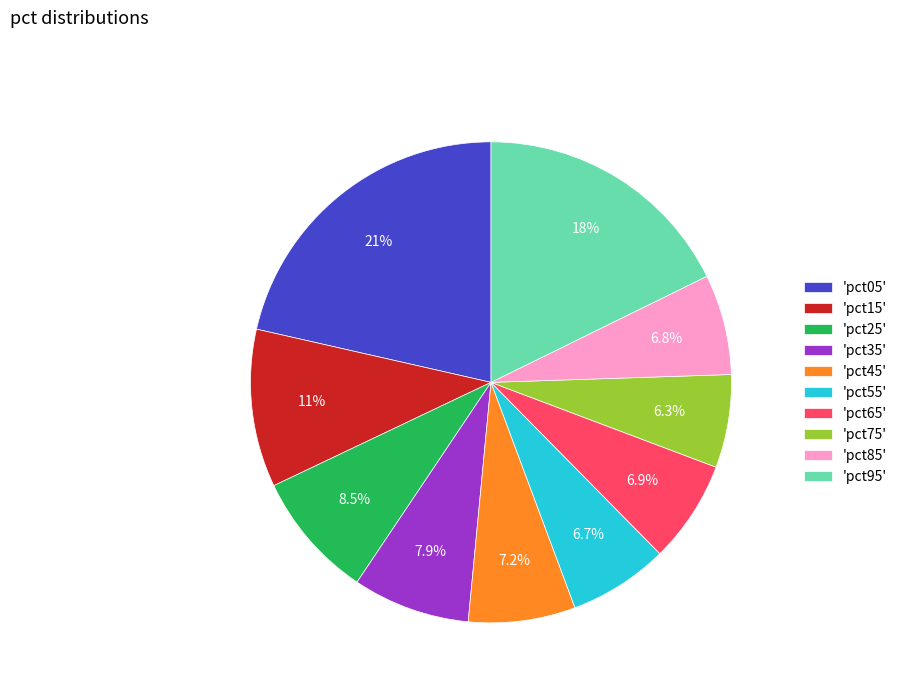

To the nearest percent, what is the difference between the largest and smallest slice percentages?

15%